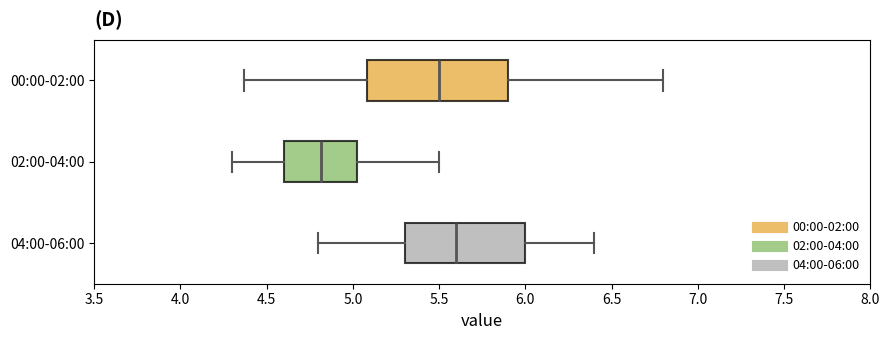

Reading bottom to top, transcribe this box plot: for each box, give where its median line is, the range the box spans, and where its two whiskers end, as read against the x-axis. The values are not printed on the chart, so give them approximately, as read against the axis.

04:00-06:00: median 5.60, box 5.30 to 6.00, whiskers 4.80 to 6.40
02:00-04:00: median 4.80, box 4.60 to 5.05, whiskers 4.30 to 5.50
00:00-02:00: median 5.50, box 5.10 to 5.90, whiskers 4.35 to 6.80